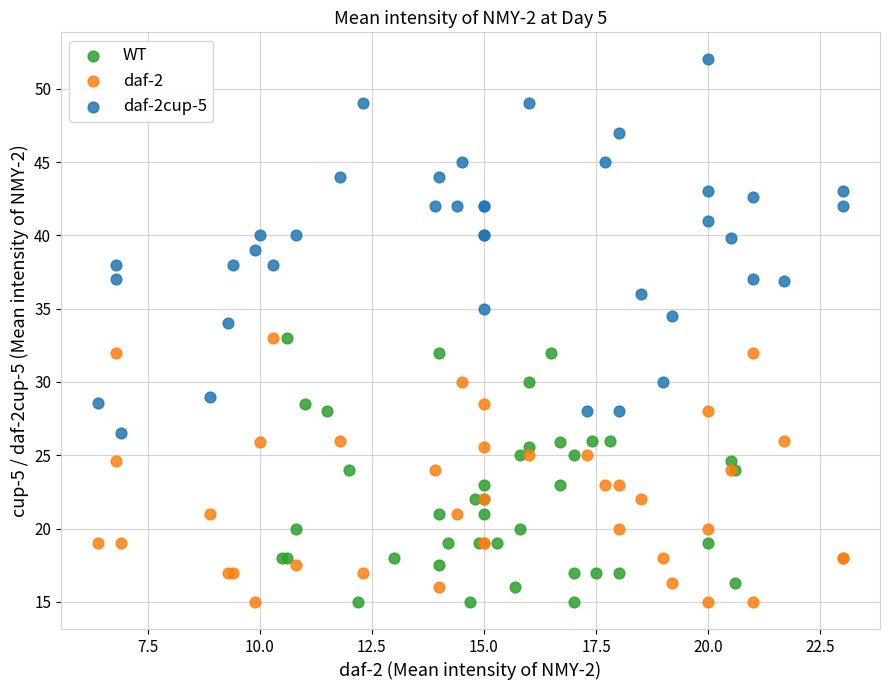

Which series has the largest Y range (max minus min)?

daf-2cup-5